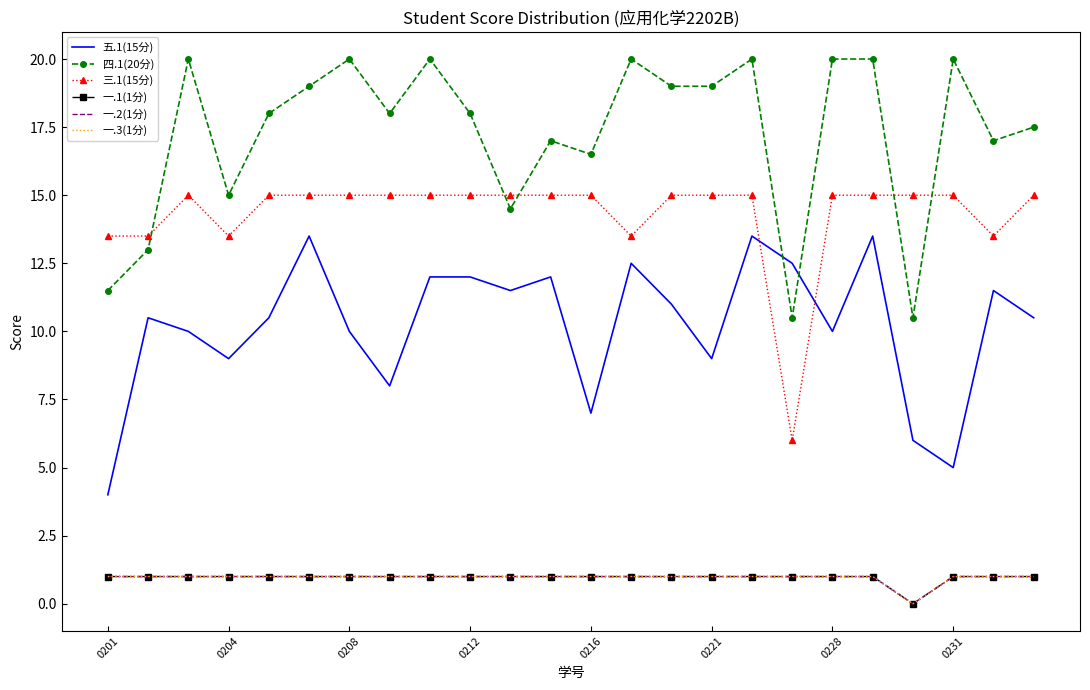

Which category has the lowest value in the 五.1(15分) series?

0201